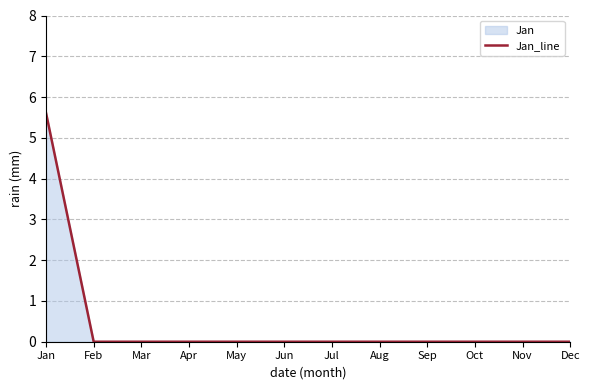

What is the average value?

0.5